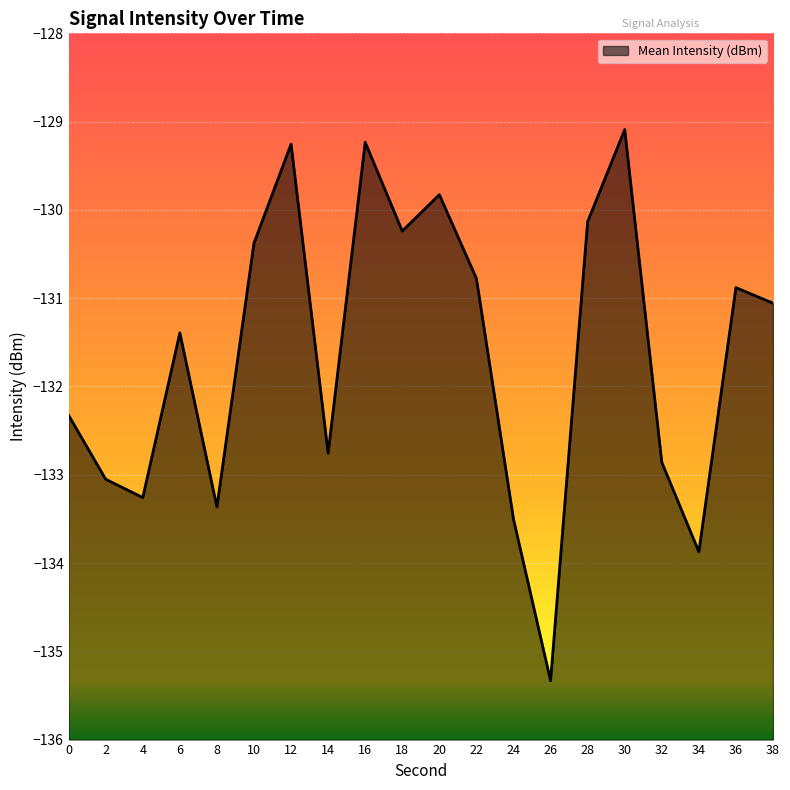

Reading right to left, extract all data points from this chart.

38=-131.1	36=-130.9	34=-133.9	32=-132.9	30=-129.1	28=-130.1	26=-135.3	24=-133.5	22=-130.8	20=-129.8	18=-130.2	16=-129.2	14=-132.8	12=-129.3	10=-130.4	8=-133.4	6=-131.4	4=-133.3	2=-133.1	0=-132.3